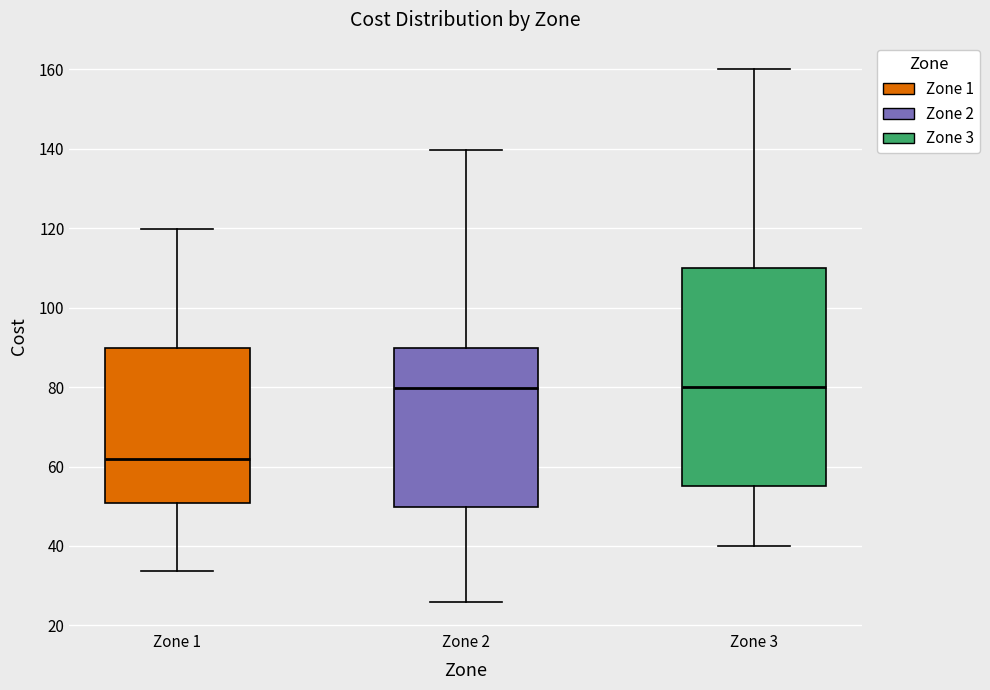

Reading left to right, read every box against the y-axis: the position of its median line, the range the box covers, and the ends of its whiskers. The values are not printed on the chart, so give them approximately, as read against the axis.

Zone 1: median 62, box 50 to 90, whiskers 34 to 120
Zone 2: median 80, box 50 to 90, whiskers 26 to 140
Zone 3: median 80, box 56 to 110, whiskers 40 to 160